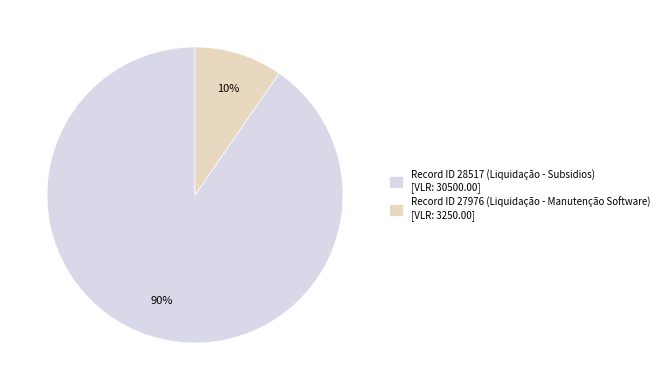

Does any single category account for the majority?

Yes